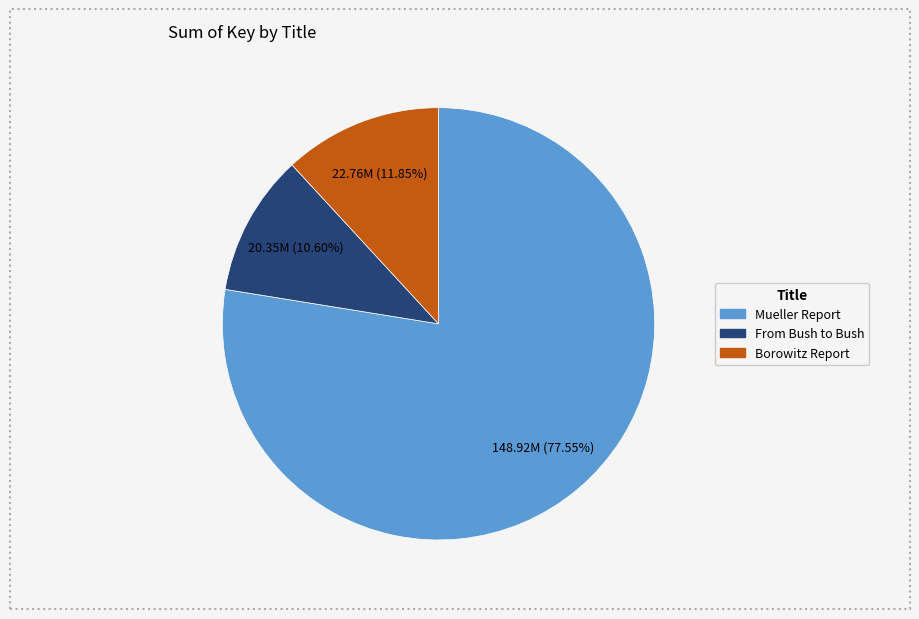

Does any single category account for the majority?

Yes